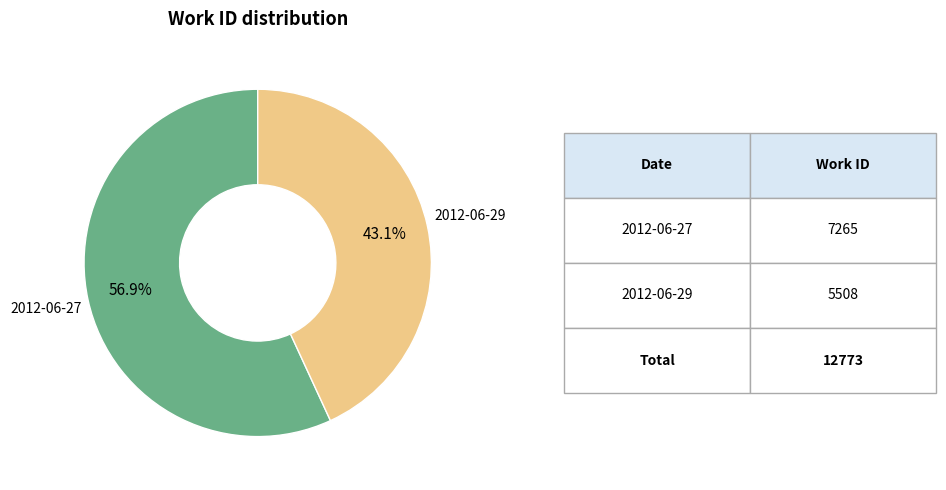

Is there a majority slice in this chart?

Yes